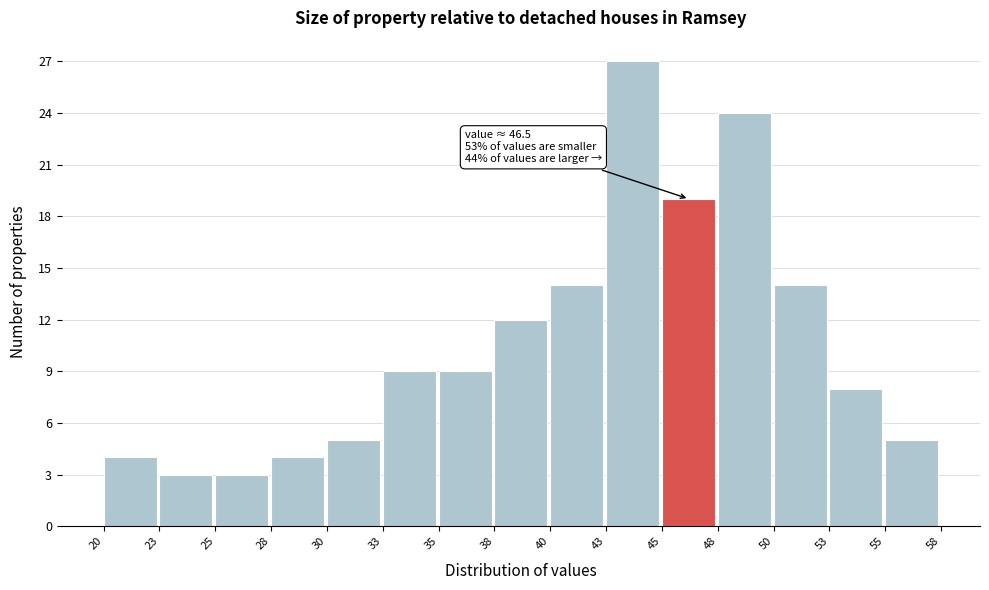

Over which range of the x-axis is the bar tallest?

43 to 45